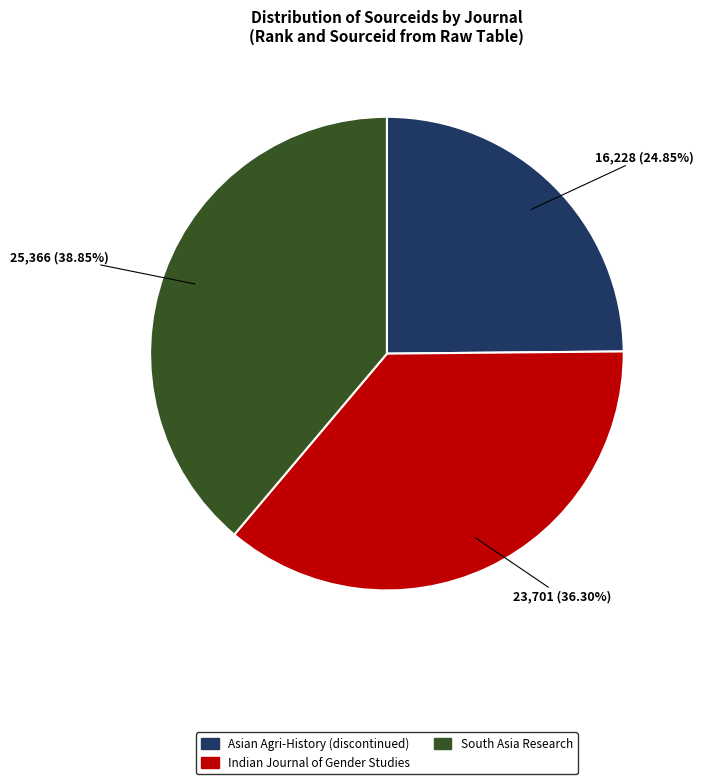

To the nearest percent, what portion does Asian Agri-History (discontinued) represent?

25%